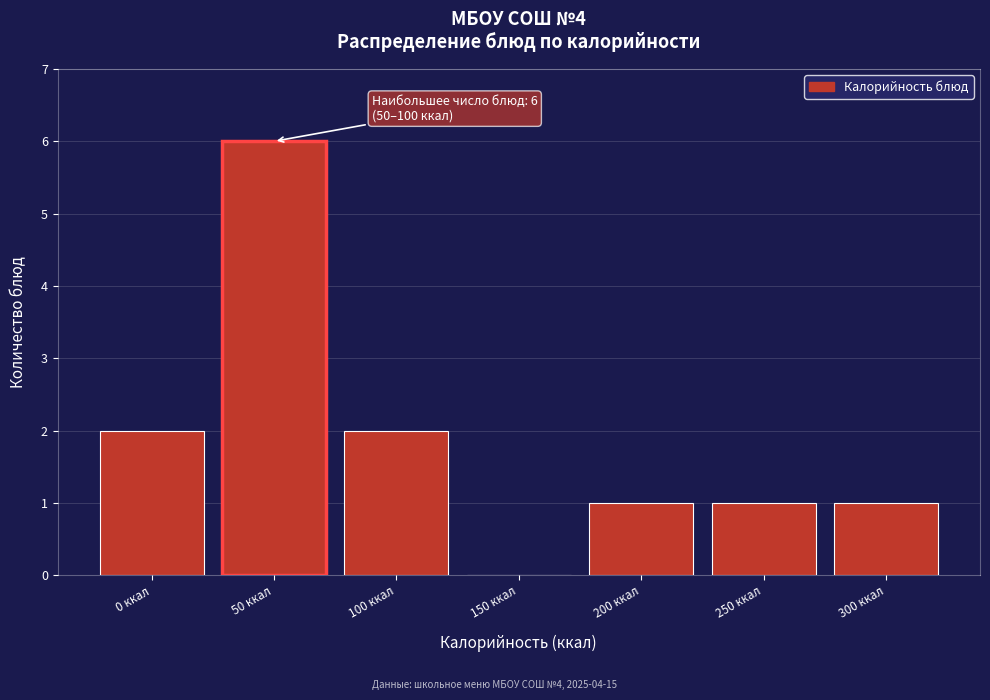

Reading right to left, what are all the values shown in this chart?

300 ккал=1	250 ккал=1	200 ккал=1	150 ккал=0	100 ккал=2	50 ккал=6	0 ккал=2